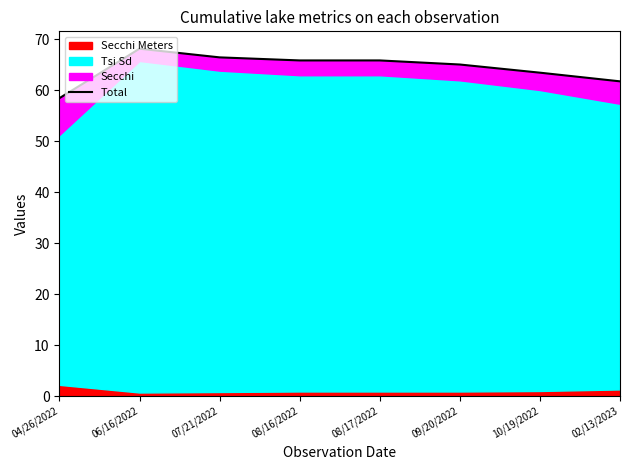

Approximately how many times larger is the value at 04/26/2022 compared to 06/16/2022?

0.9